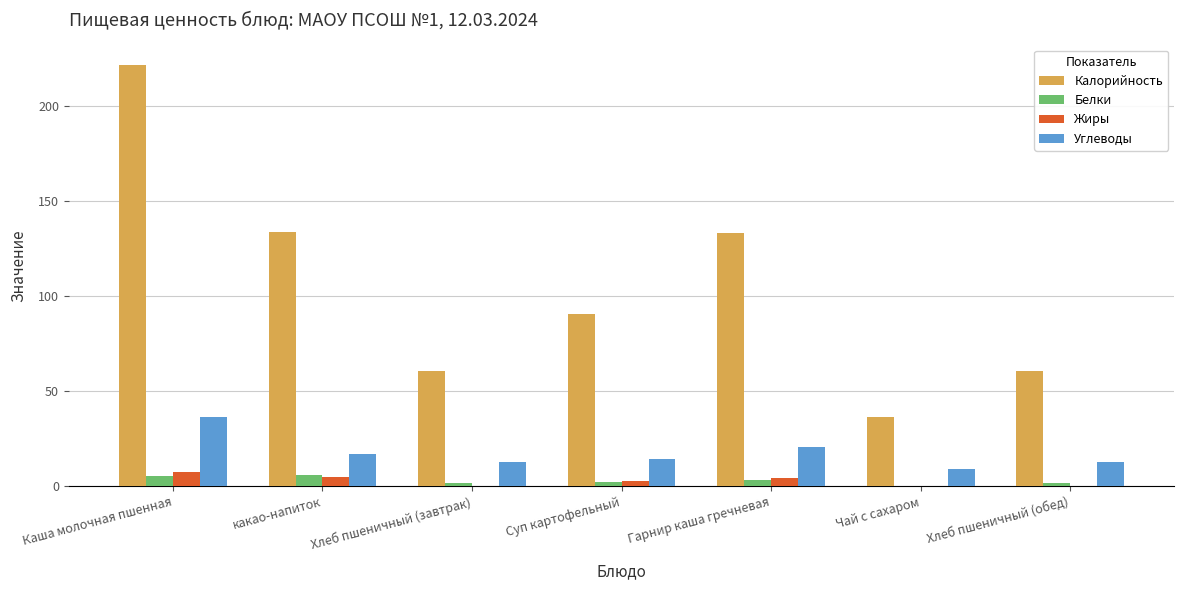

Is it true that Калорийность equals 34.4 at Хлеб пшеничный (завтрак)?

False